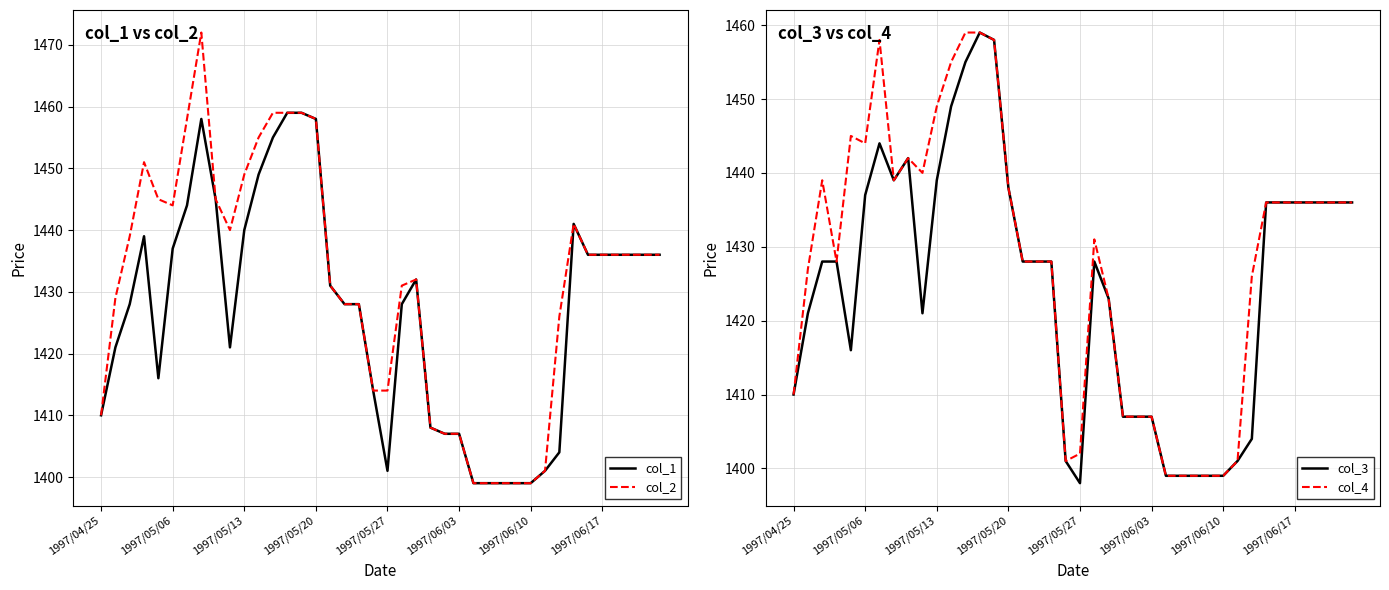

True or false: col_4 and col_3 intersect in this chart.

False